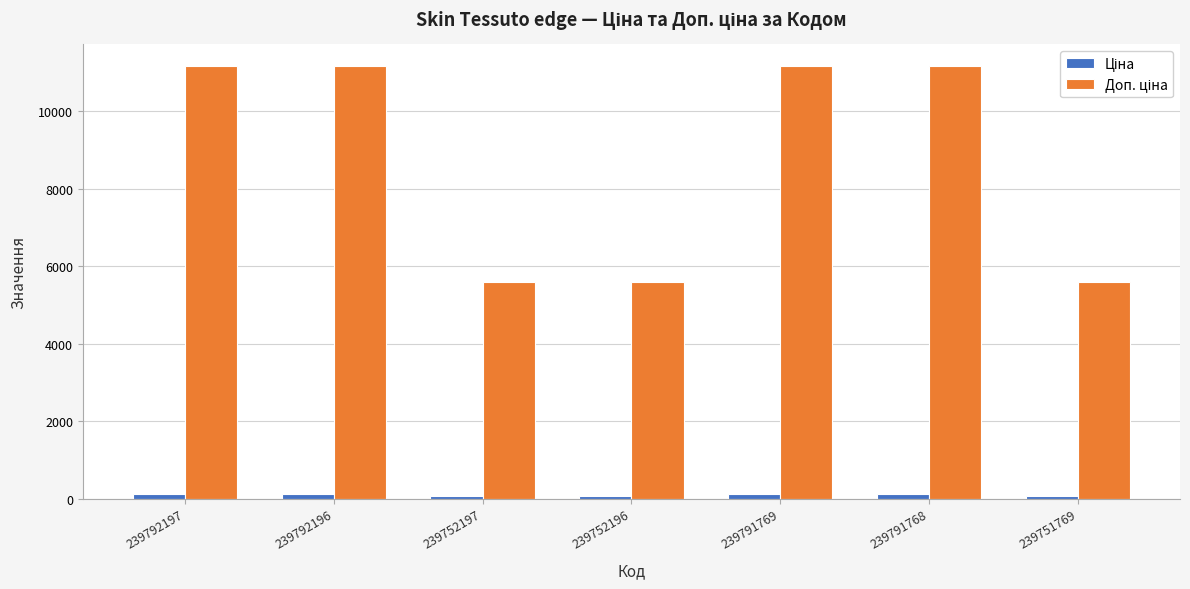

At how many categories does at least one series exceed 7761?

4